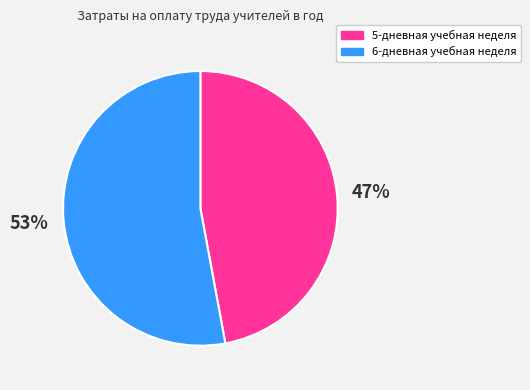

How many segments does this pie chart have?

2